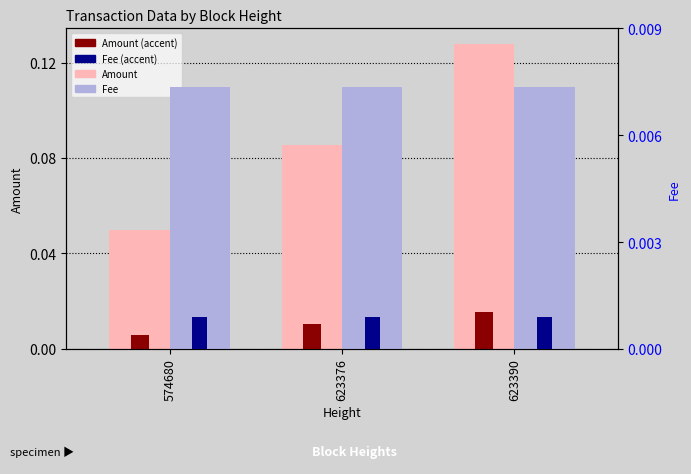

Is the value of Amount (count) at 623390 greater than the value of Amount at 574680?

No